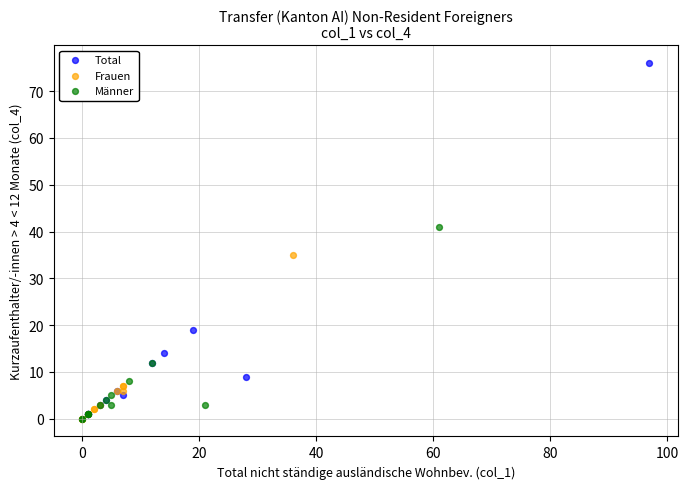

Which series contains the highest Y value?

Total